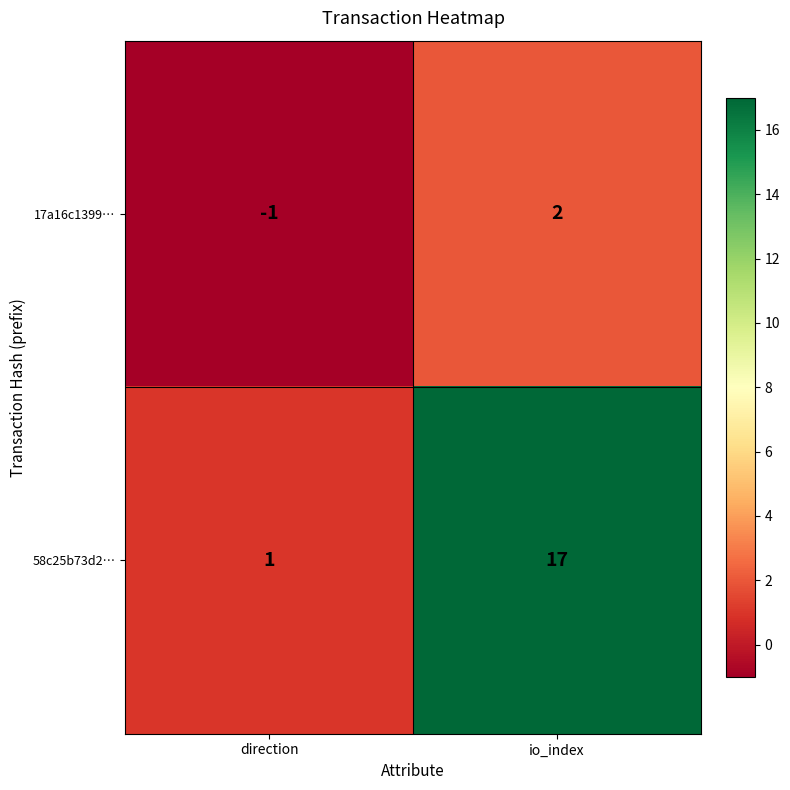

Between direction and io_index, which series saw the biggest shift?

58c25b73d2…